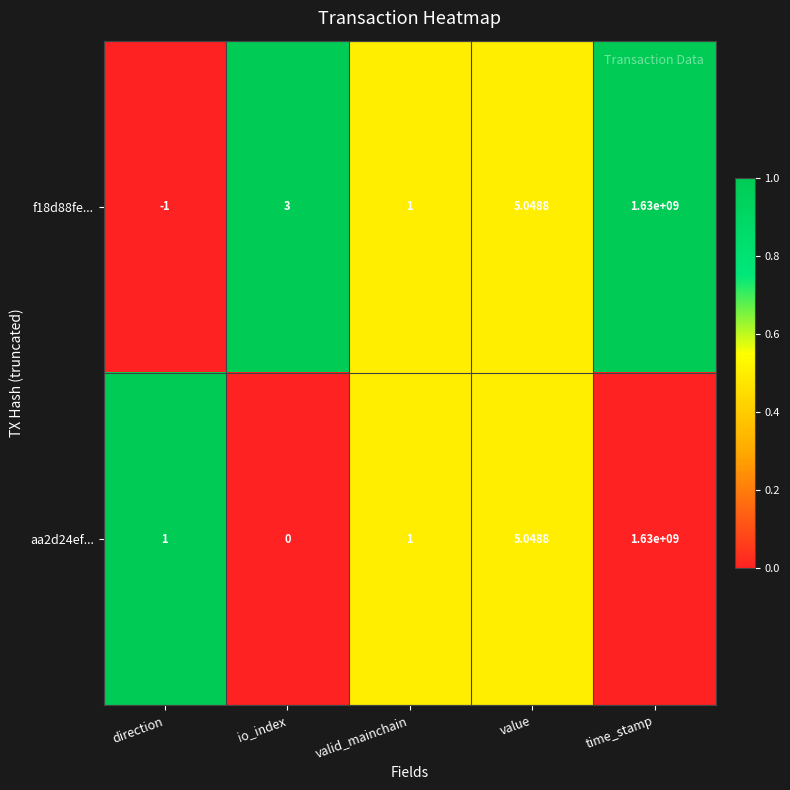

Where is aa2d24ef... nearest to the value 815000000?

value